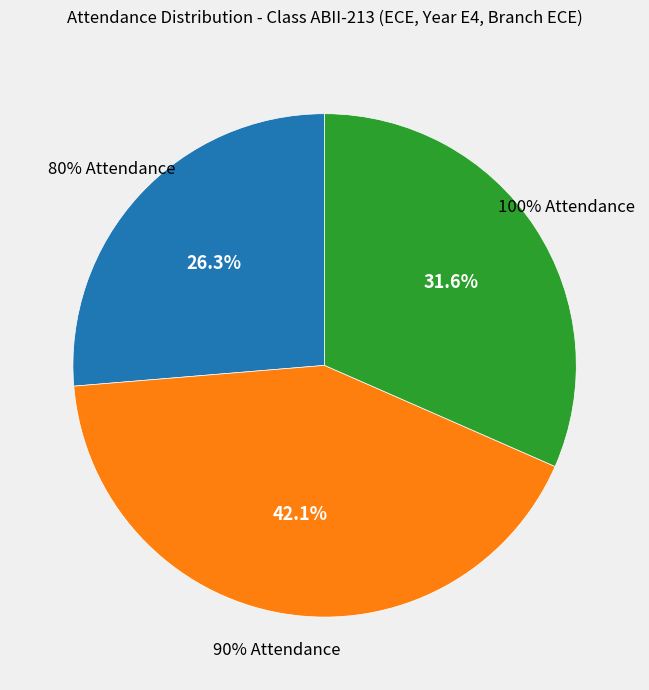

The 100% slice represents 17% of the pie. True or false?

False